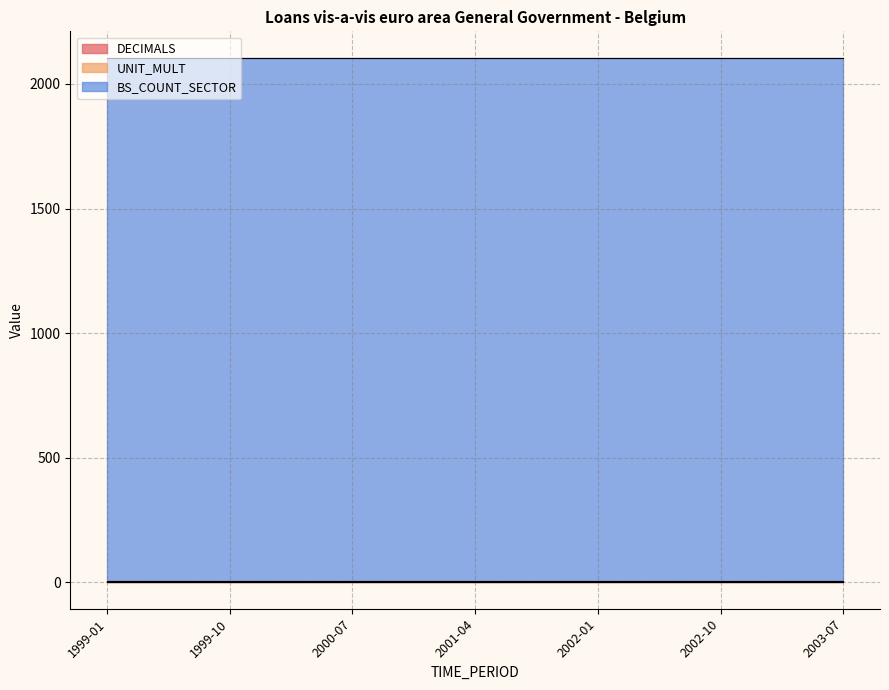

Rank the series by their maximum value, from lowest to highest.

DECIMALS, UNIT_MULT, BS_COUNT_SECTOR